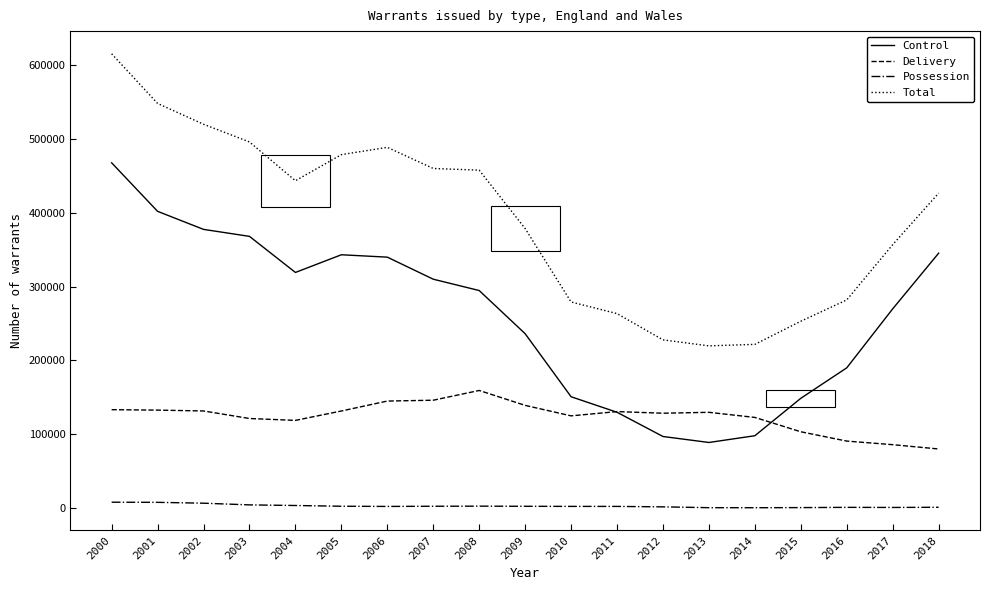

The value of Control at 2012 is 51569. True or false?

False